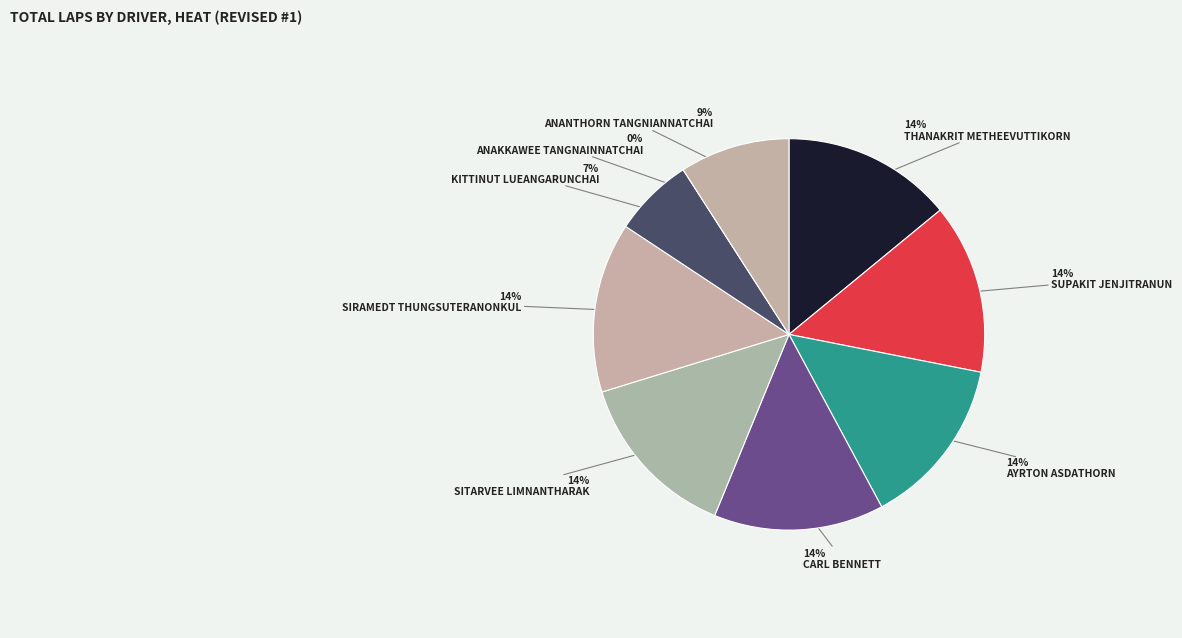

Is CARL WATTANA BENNETT the majority of the pie?

No